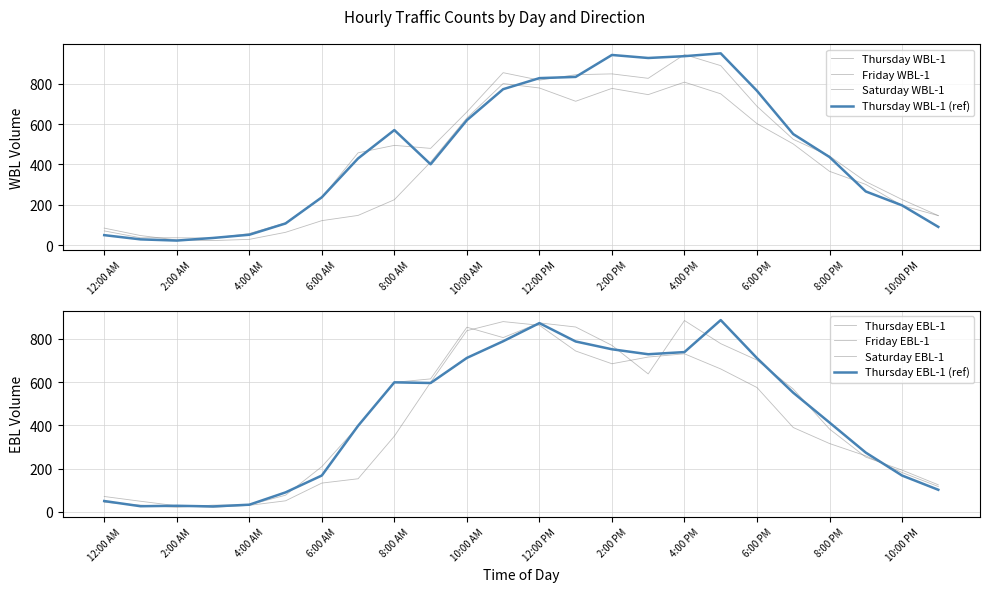

At which category is the sum across all series the highest?

4:00 PM